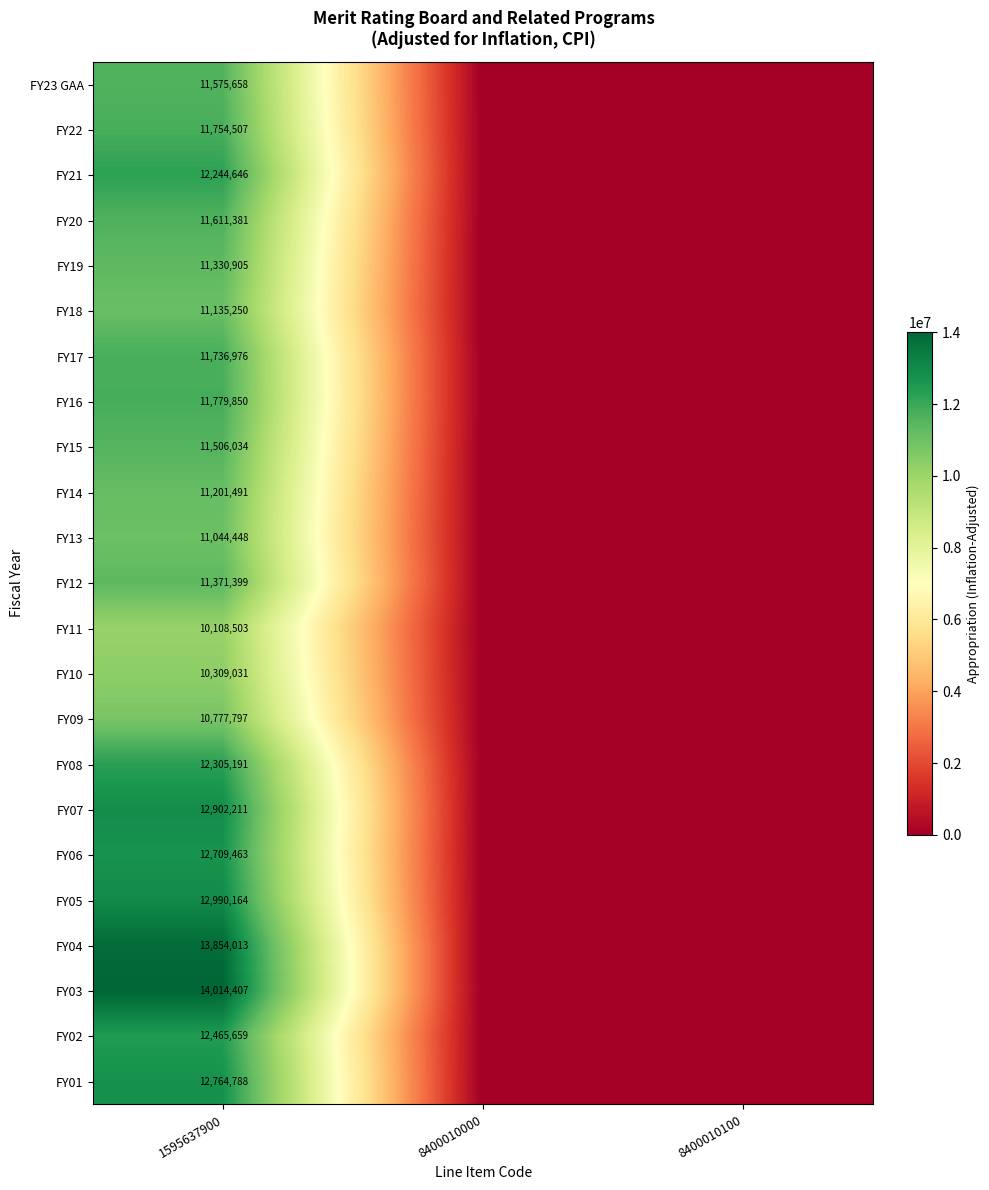

Rank the series at 1595637900 from lowest to highest value.

FY11, FY10, FY09, FY13, FY18, FY14, FY19, FY12, FY15, FY23 GAA, FY20, FY17, FY22, FY16, FY21, FY08, FY02, FY06, FY01, FY07, FY05, FY04, FY03